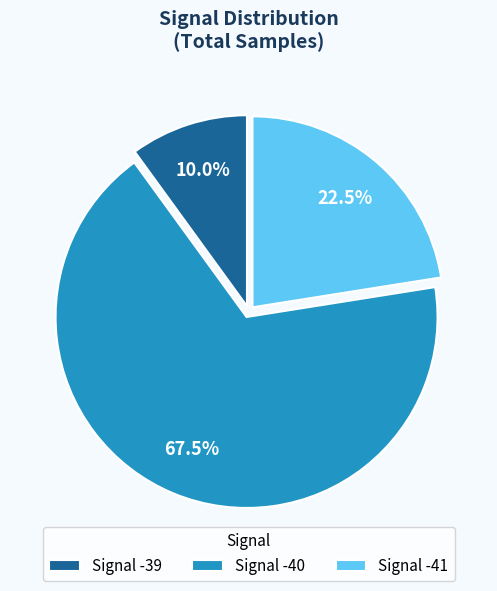

To the nearest percent, what is the average slice percentage?

33%